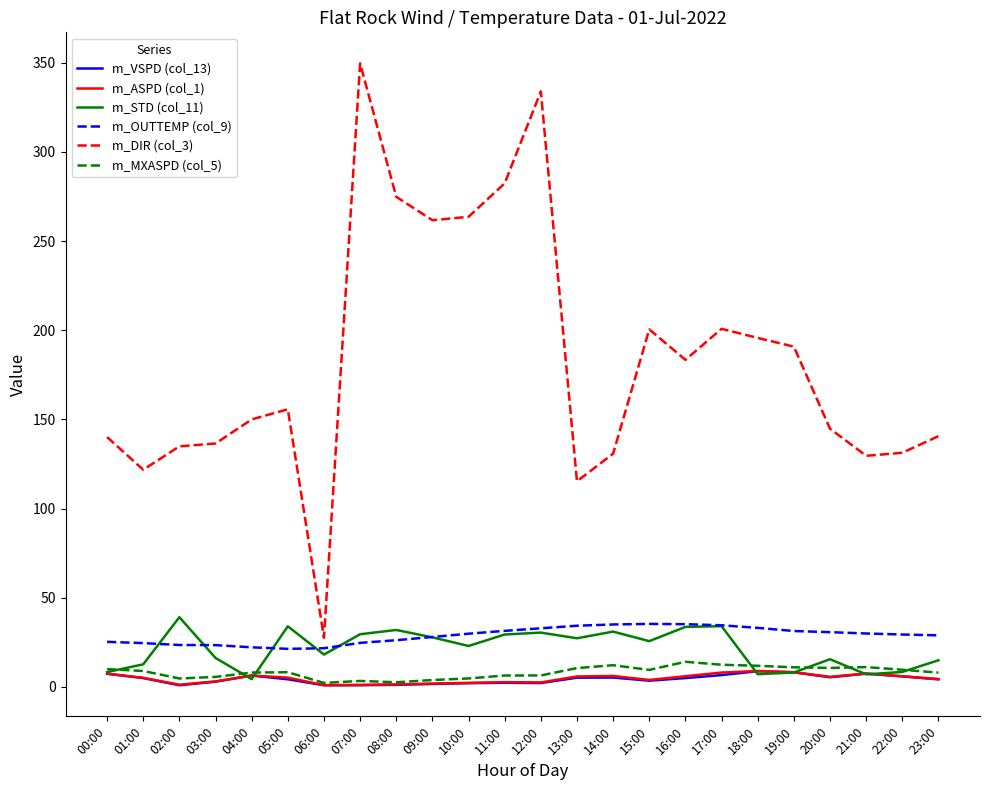

What is the total value across all series at 12:00?

408.4